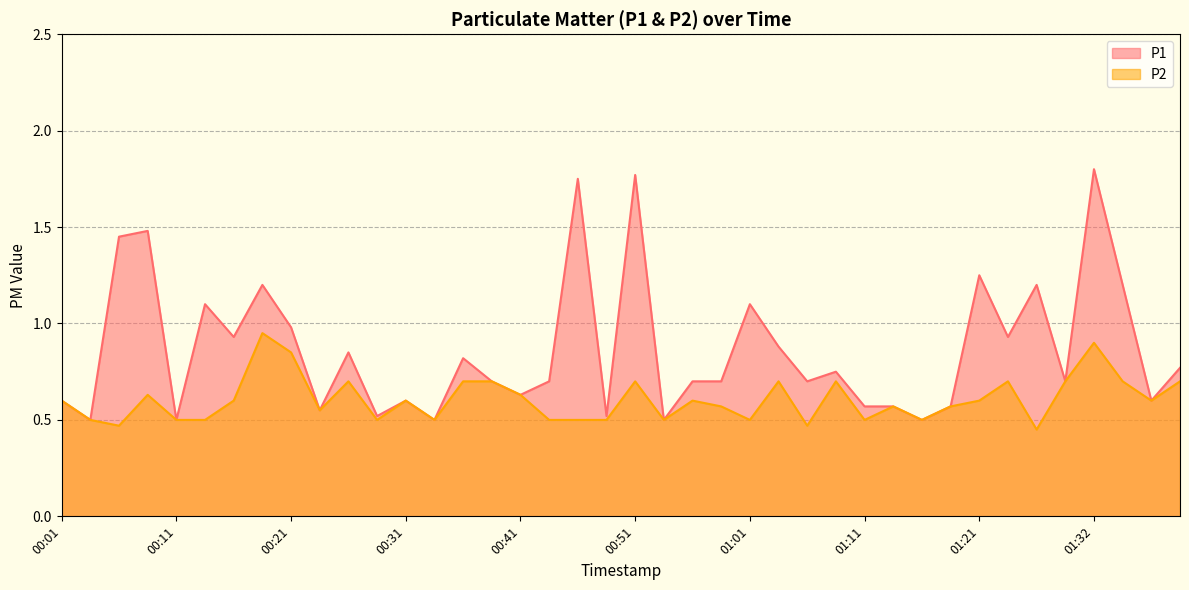

How many interior local peaks does the P2 series have?

11